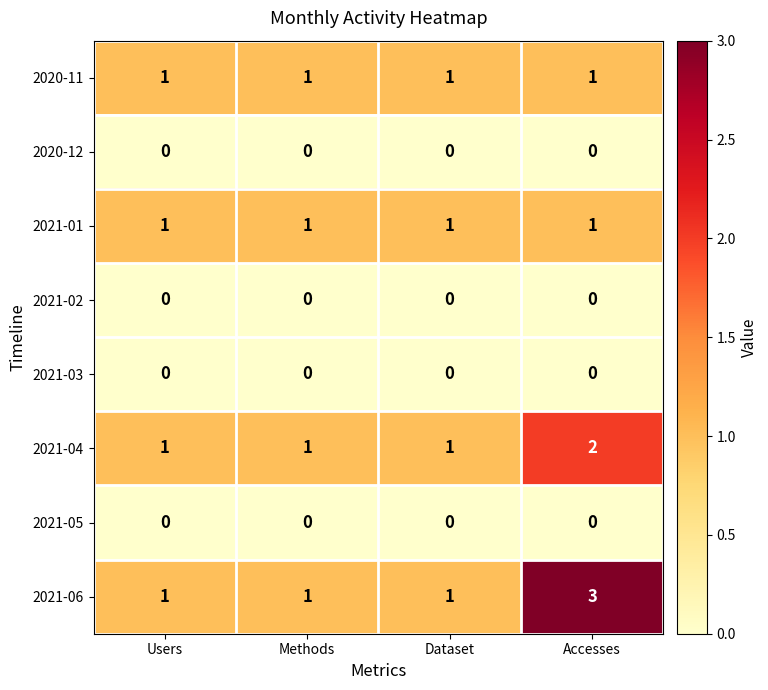

Is it true that 2020-12 equals 0 at Dataset?

True